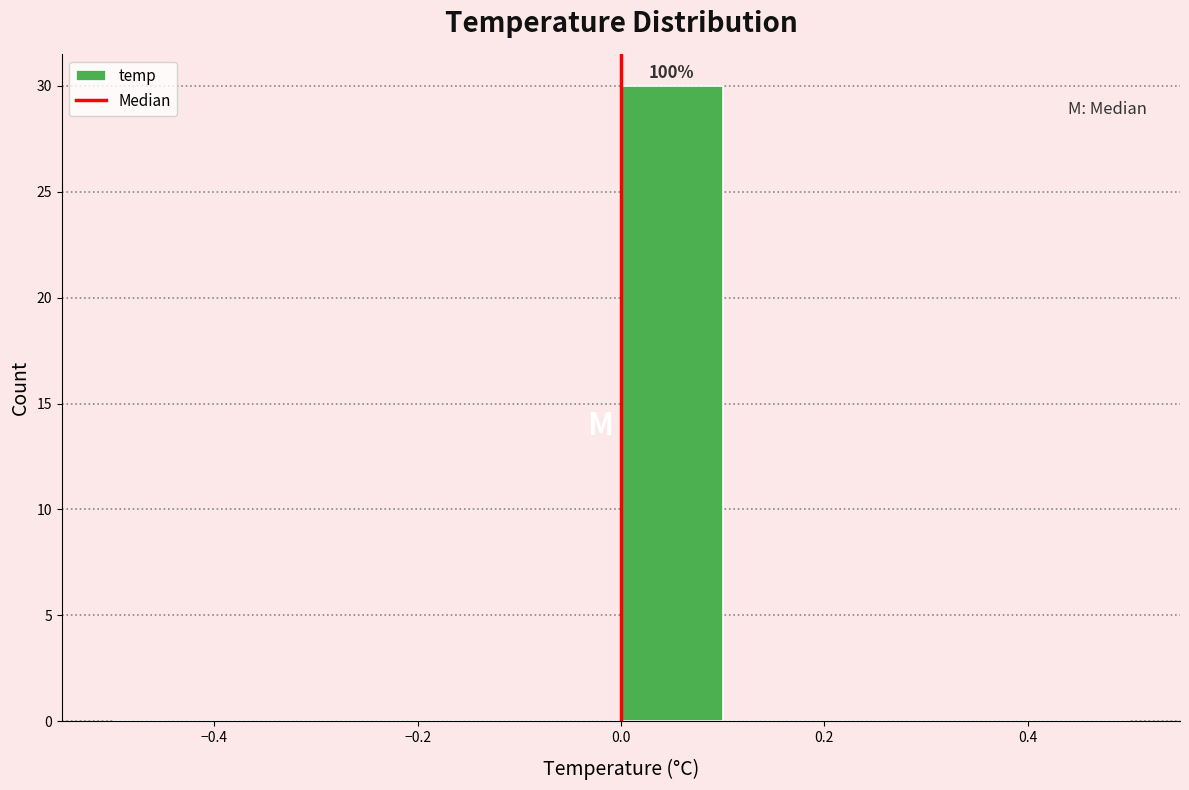

Over which range of the x-axis is the bar tallest?

0.0 to 0.1